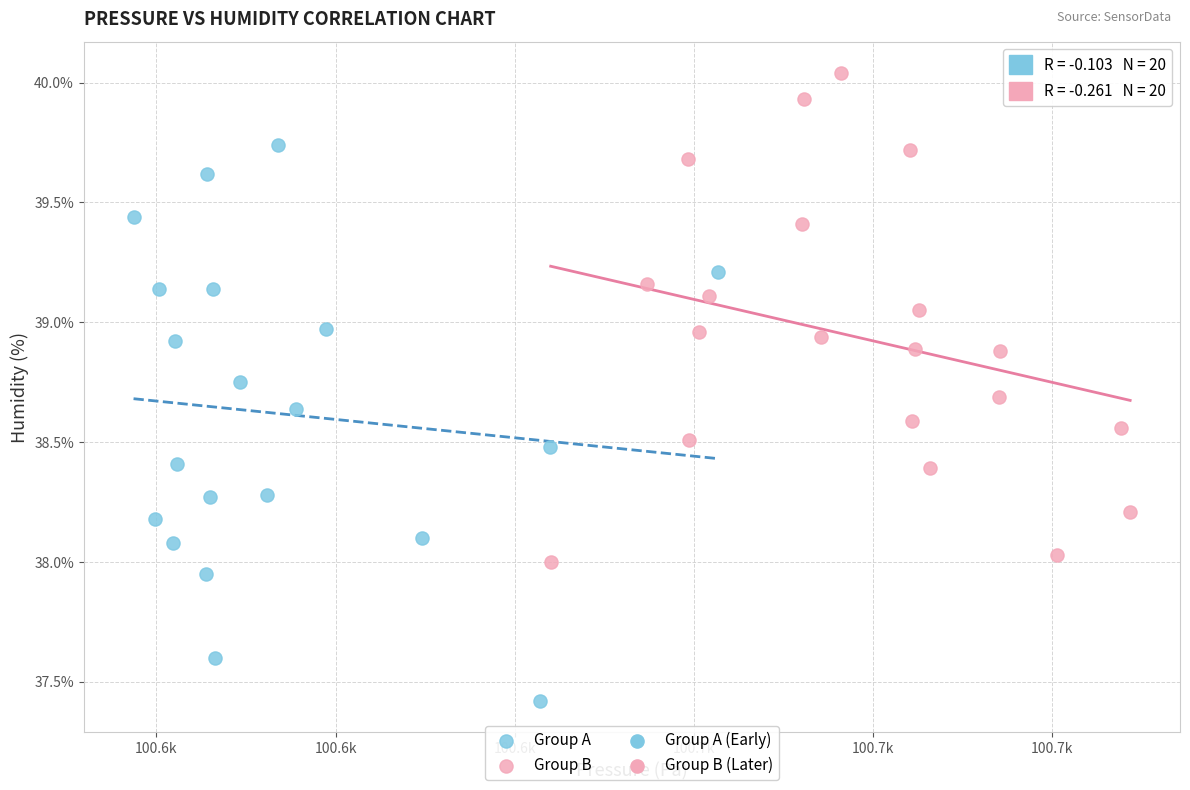

Which series contains the lowest Y value?

Group A